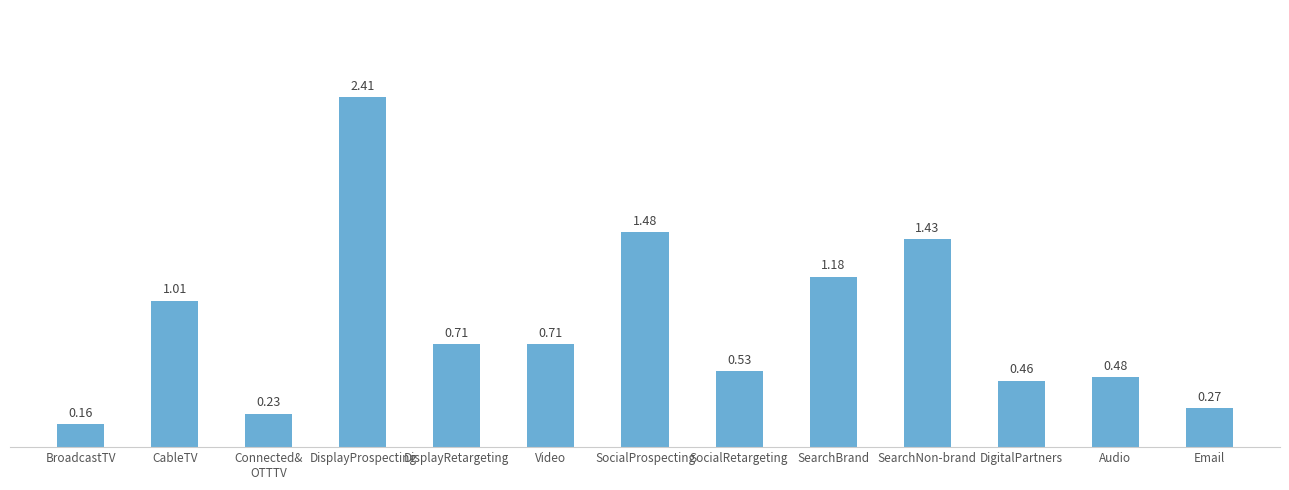

What is the difference between the maximum and second lowest values?

2.2